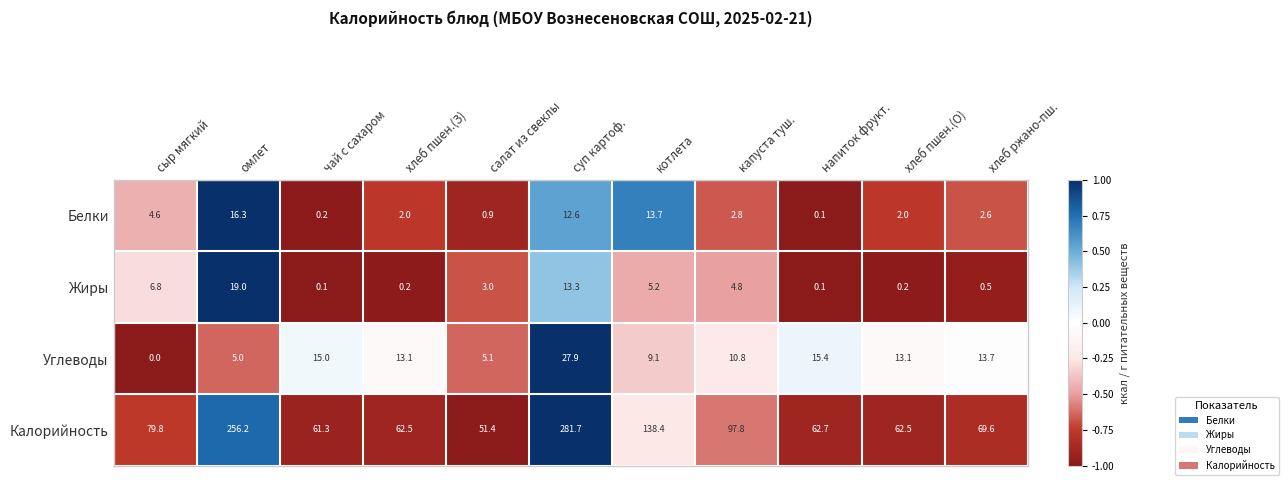

Rank the series at хлеб ржано-пш. from lowest to highest value.

Жиры, Белки, Углеводы, Калорийность